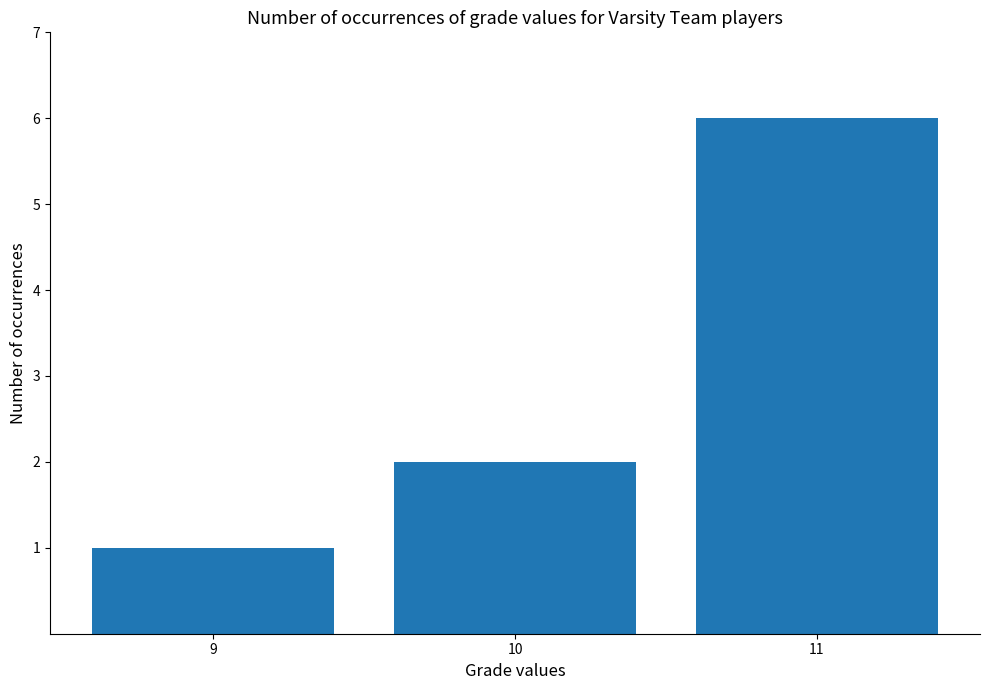

What is the value of the 1st bar from the left?

1